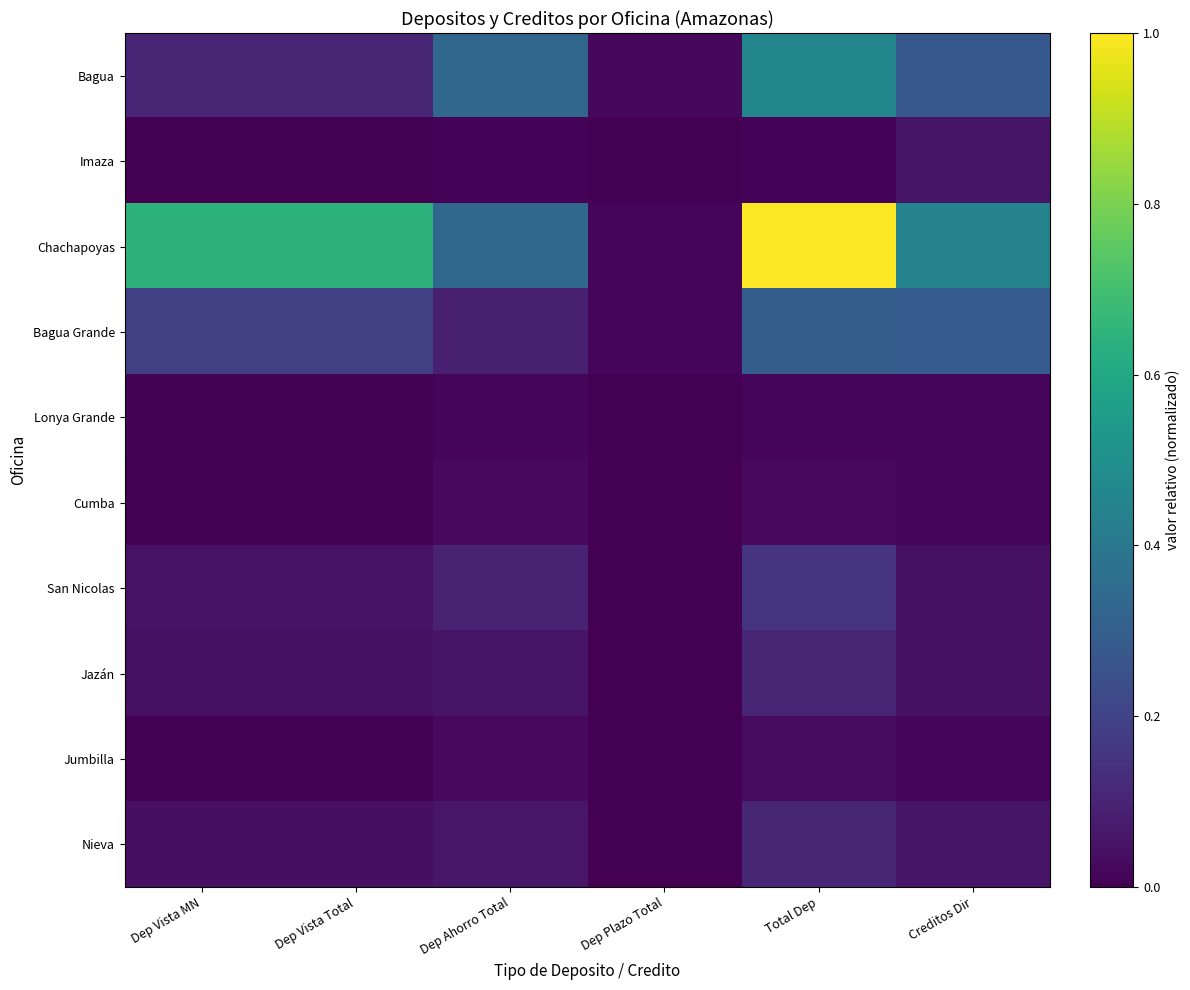

Reading left to right, extract all data points from this chart.

Bagua: Dep Vista MN=0.1	Dep Vista Total=0.1	Dep Ahorro Total=0.3	Dep Plazo Total=0.0	Total Dep=0.5	Creditos Dir=0.3
Imaza: Dep Vista MN=0.0	Dep Vista Total=0.0	Dep Ahorro Total=0.0	Dep Plazo Total=0.0	Total Dep=0.0	Creditos Dir=0.1
Chachapoyas: Dep Vista MN=0.6	Dep Vista Total=0.6	Dep Ahorro Total=0.3	Dep Plazo Total=0.0	Total Dep=1.0	Creditos Dir=0.4
Bagua Grande: Dep Vista MN=0.2	Dep Vista Total=0.2	Dep Ahorro Total=0.1	Dep Plazo Total=0.0	Total Dep=0.3	Creditos Dir=0.3
Lonya Grande: Dep Vista MN=0.0	Dep Vista Total=0.0	Dep Ahorro Total=0.0	Dep Plazo Total=0.0	Total Dep=0.0	Creditos Dir=0.0
Cumba: Dep Vista MN=0.0	Dep Vista Total=0.0	Dep Ahorro Total=0.0	Dep Plazo Total=0.0	Total Dep=0.0	Creditos Dir=0.0
San Nicolas: Dep Vista MN=0.0	Dep Vista Total=0.0	Dep Ahorro Total=0.1	Dep Plazo Total=0.0	Total Dep=0.2	Creditos Dir=0.0
Jazán: Dep Vista MN=0.0	Dep Vista Total=0.0	Dep Ahorro Total=0.1	Dep Plazo Total=0.0	Total Dep=0.1	Creditos Dir=0.0
Jumbilla: Dep Vista MN=0.0	Dep Vista Total=0.0	Dep Ahorro Total=0.0	Dep Plazo Total=0.0	Total Dep=0.0	Creditos Dir=0.0
Nieva: Dep Vista MN=0.0	Dep Vista Total=0.0	Dep Ahorro Total=0.1	Dep Plazo Total=0.0	Total Dep=0.1	Creditos Dir=0.1